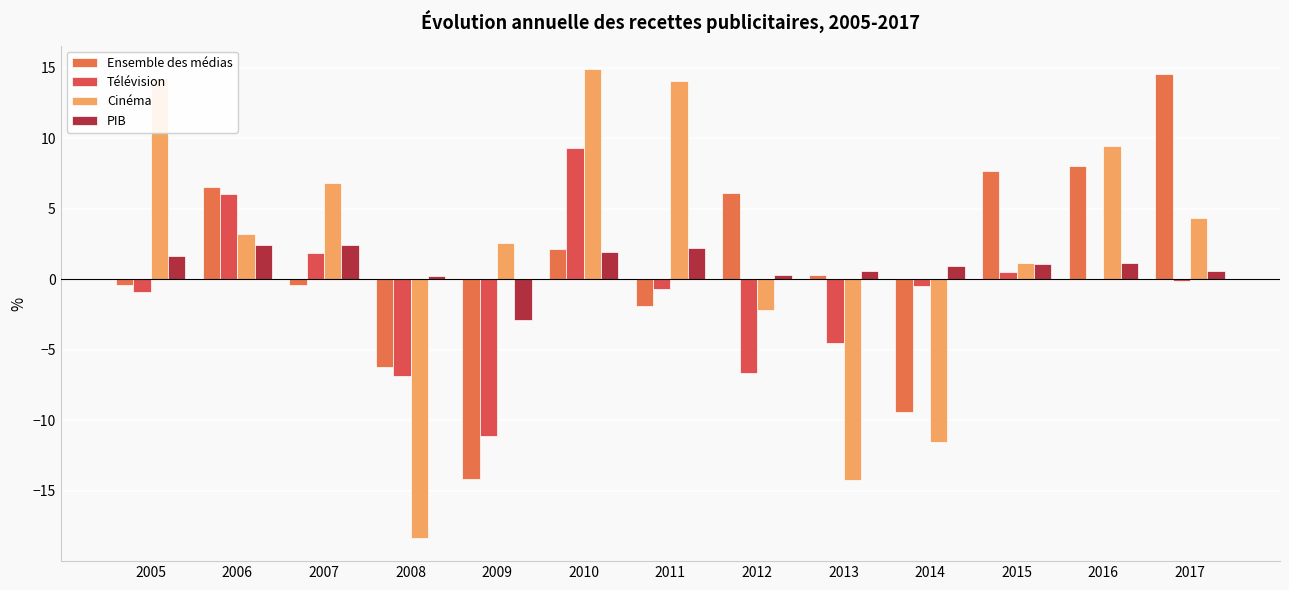

The Télévision series shows 2.4 at 2007. True or false?

False